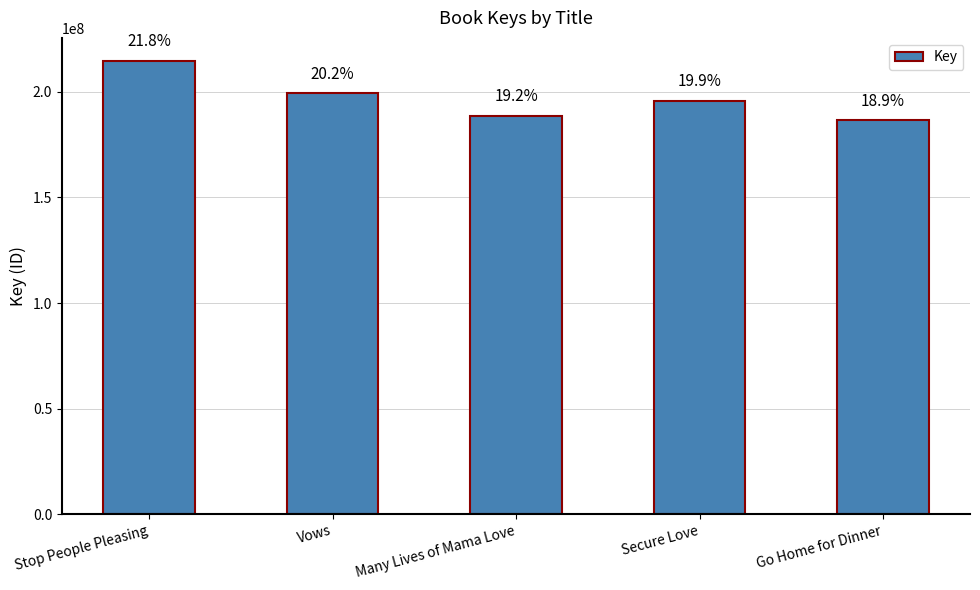

What is the ratio of the value at Vows to the value at Go Home for Dinner?

1.1